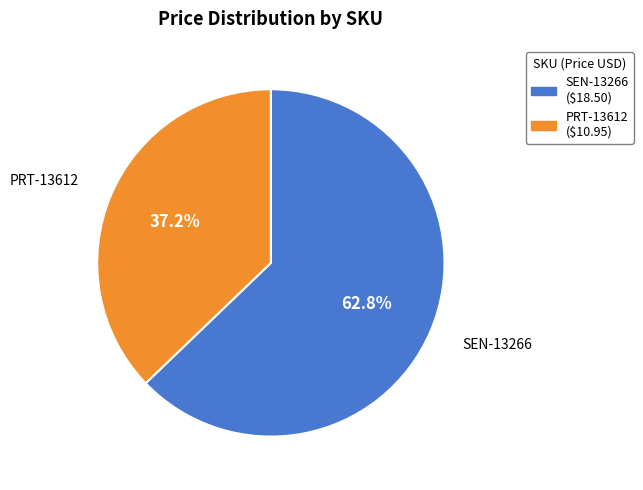

Does any single category account for the majority?

Yes